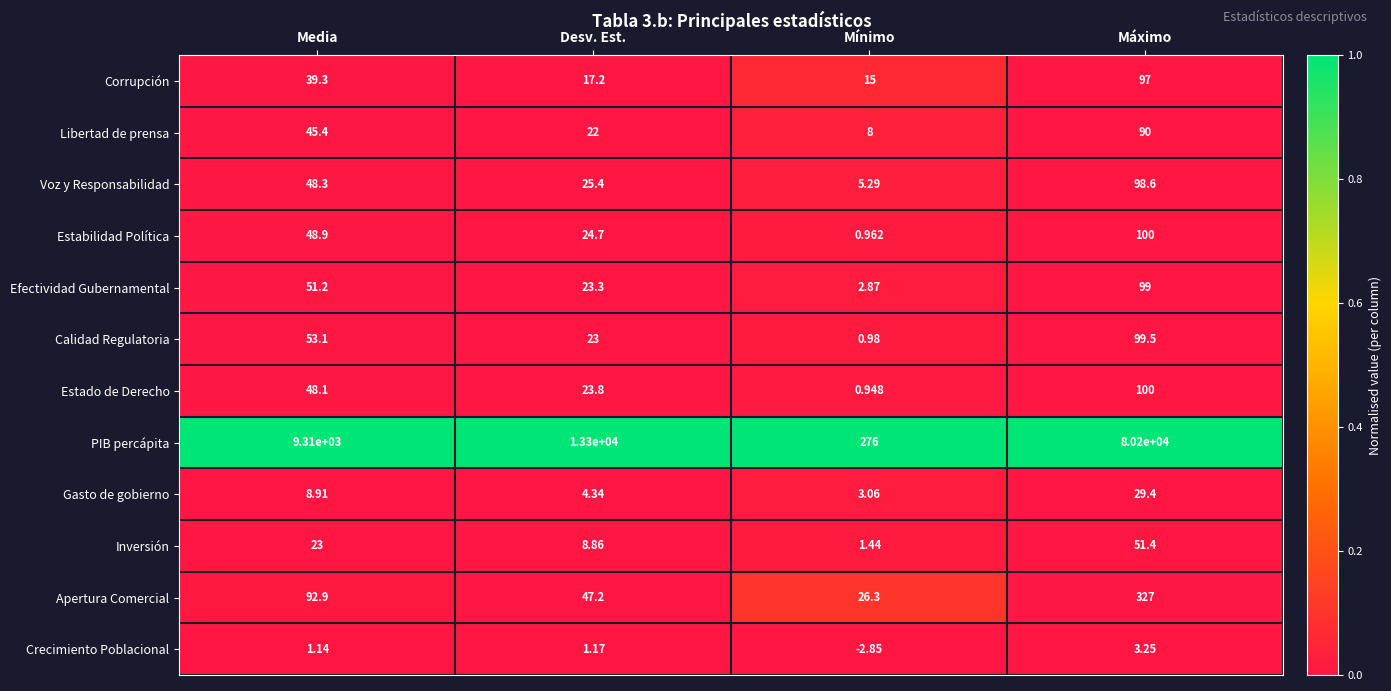

At how many categories does at least one series exceed 0?

4